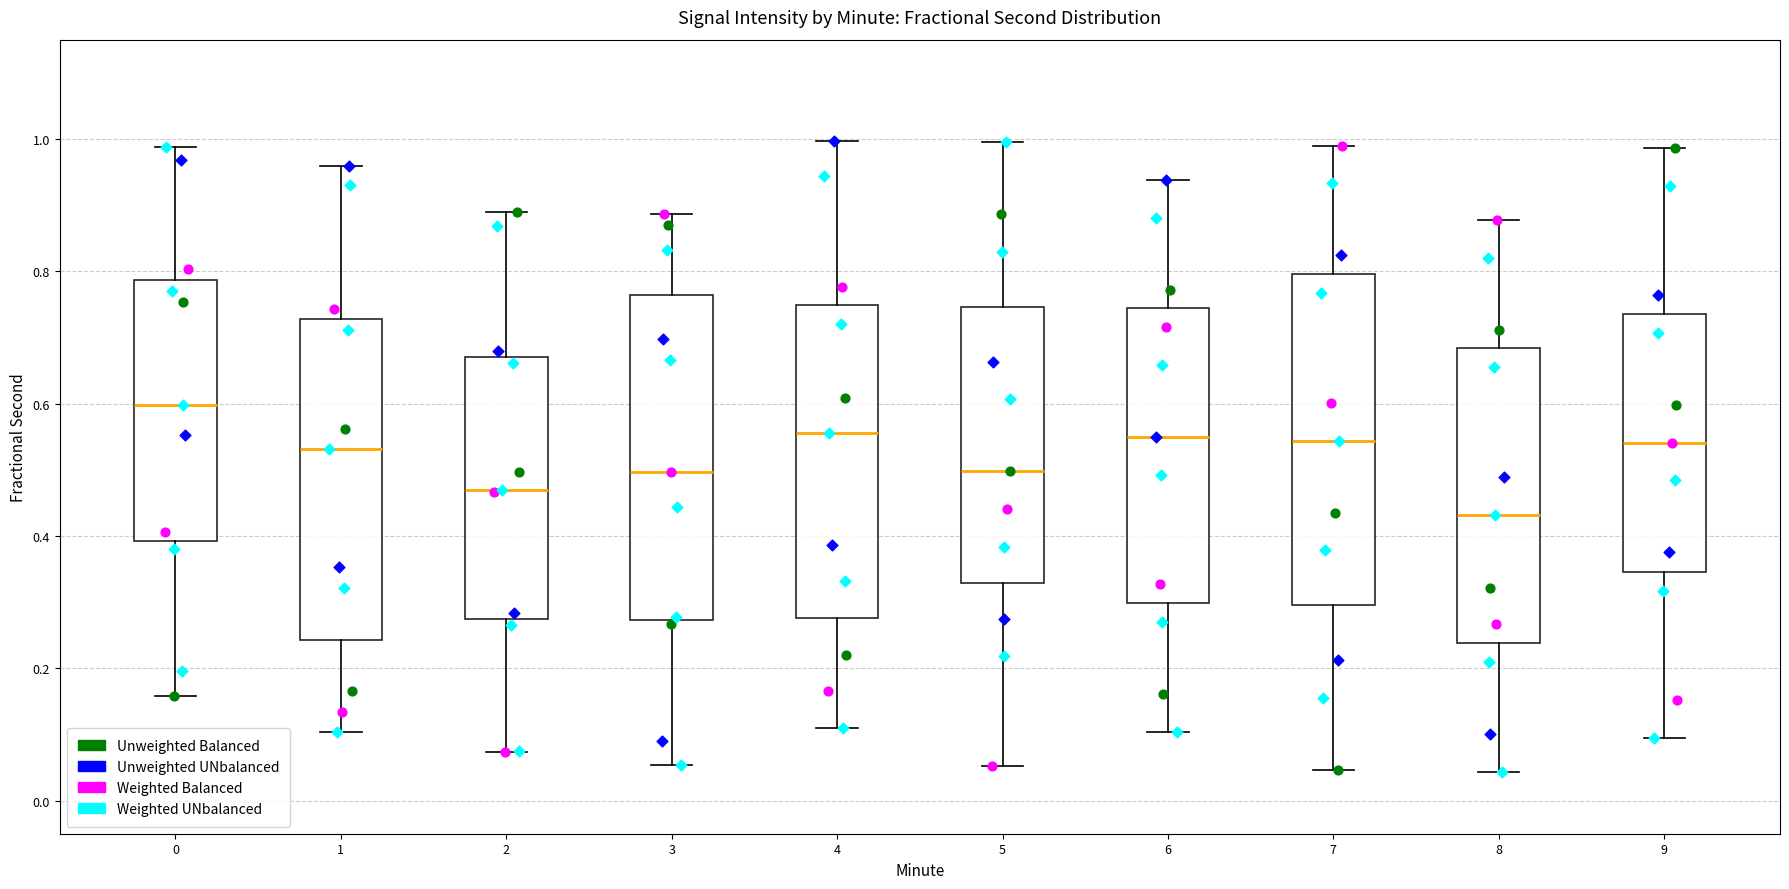

Where does the lower whisker of the box at x = 2 end on the y-axis? The values are not printed on the chart, so give them approximately, as read against the axis.

0.08